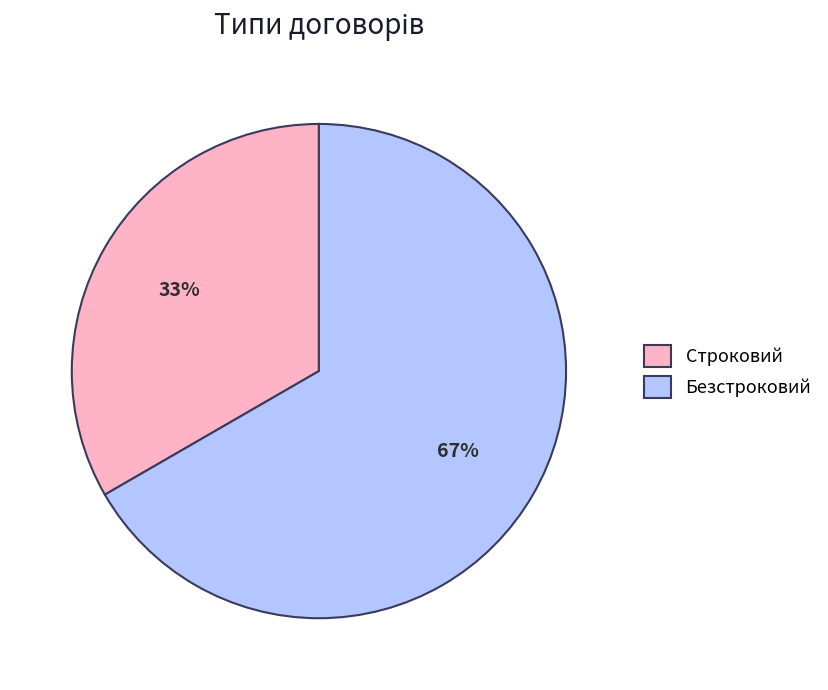

What is the largest slice in the pie chart?

Безстроковий